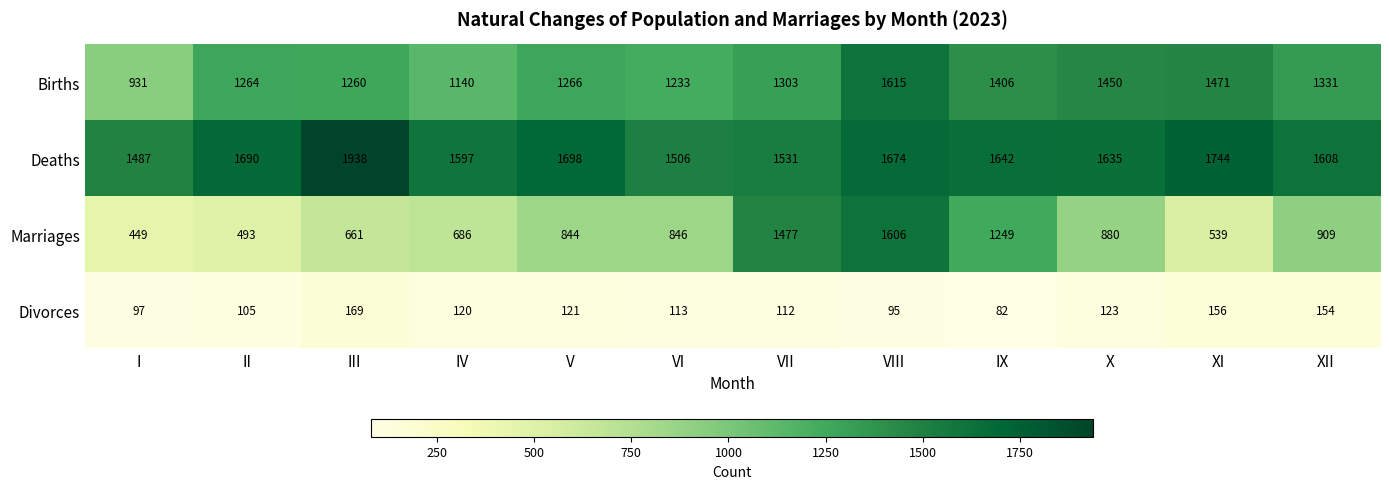

Count the number of data series in this chart.

4